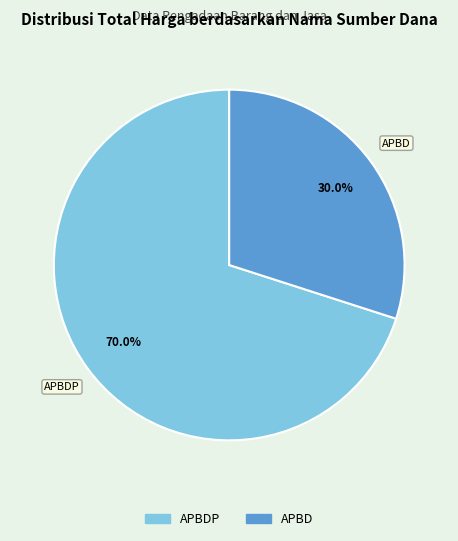

How many slices are in this pie chart?

2